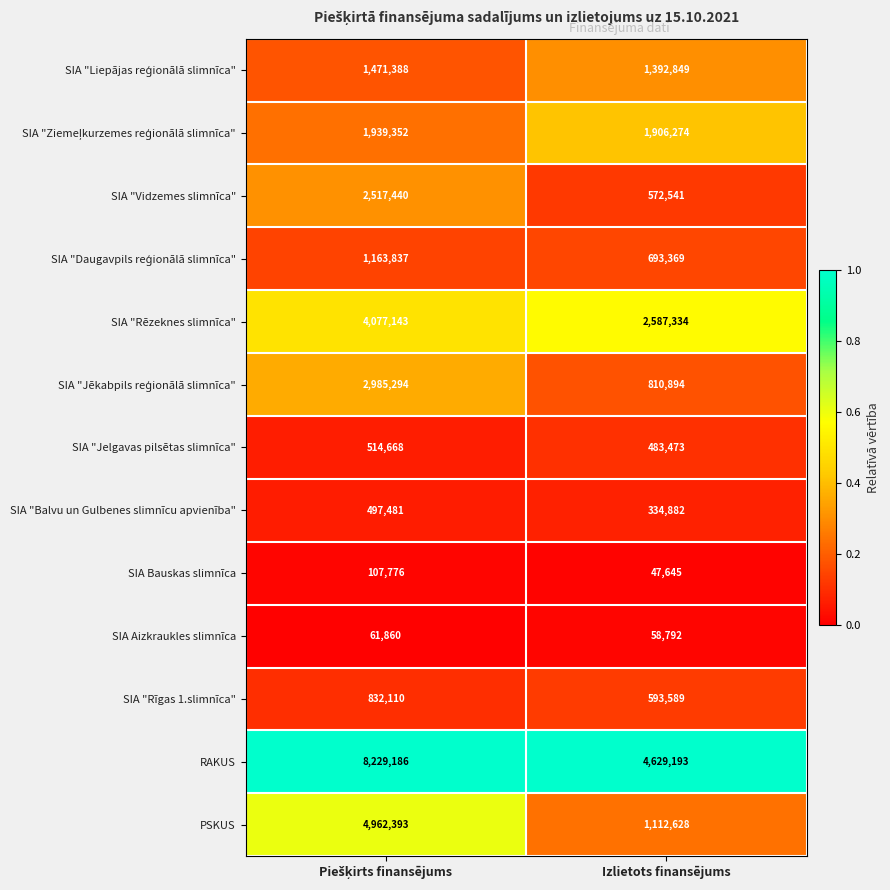

What is the difference between the maximum and minimum values in the SIA Aizkraukles slimnīca series?

3068